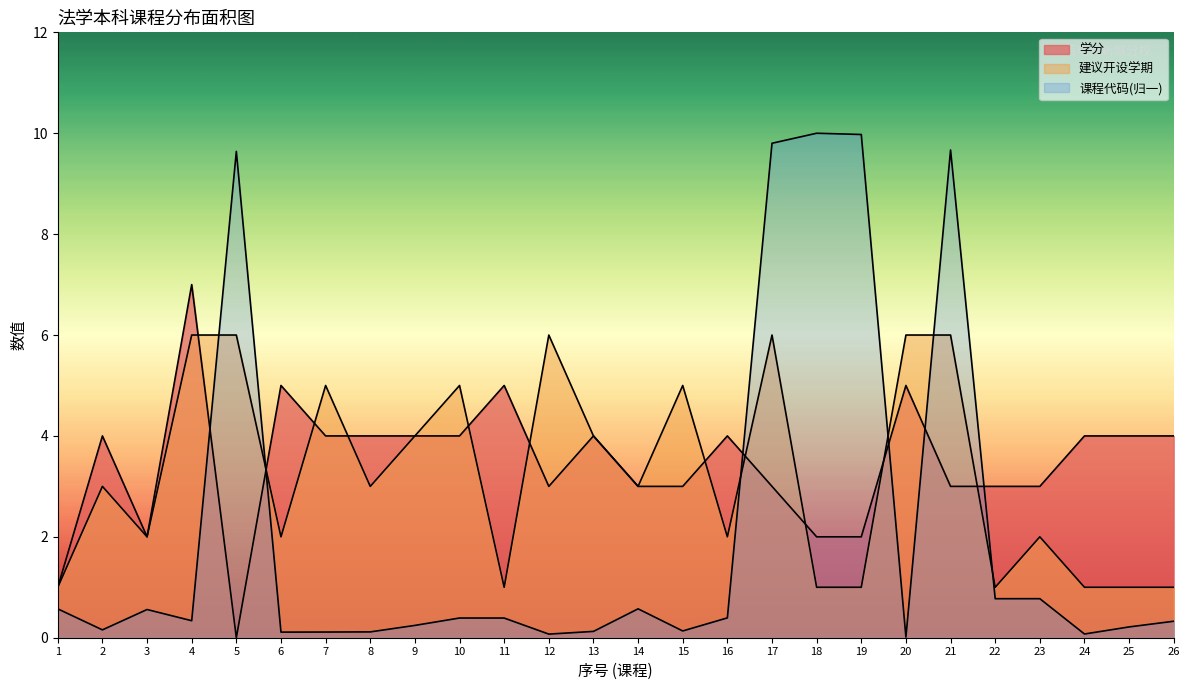

Where is the first local minimum for 学分?

3